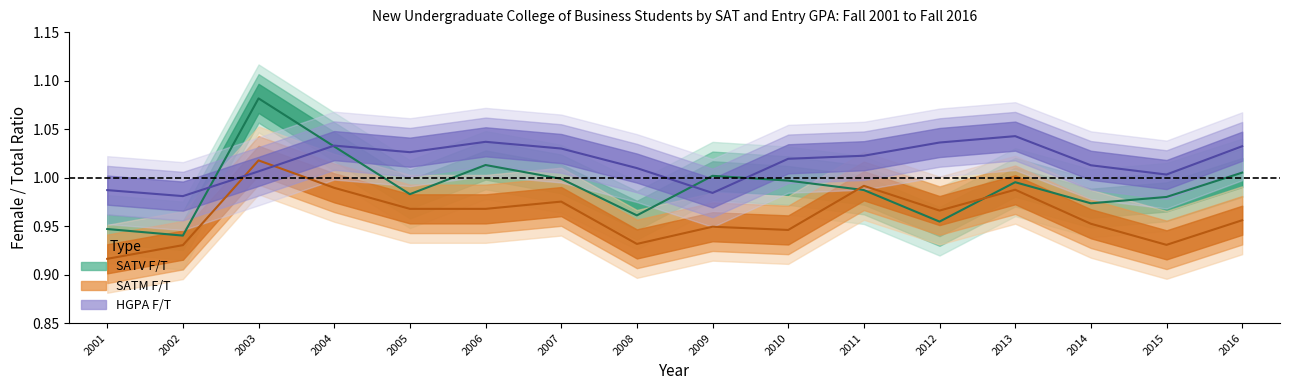

At how many categories does at least one series exceed 0?

16